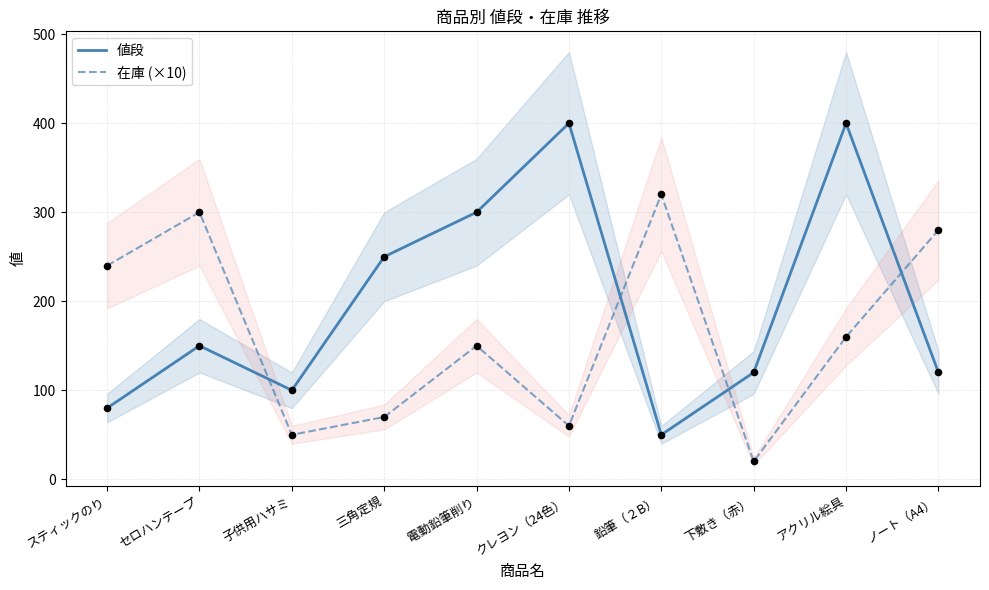

Which series has the largest total across all categories?

値段